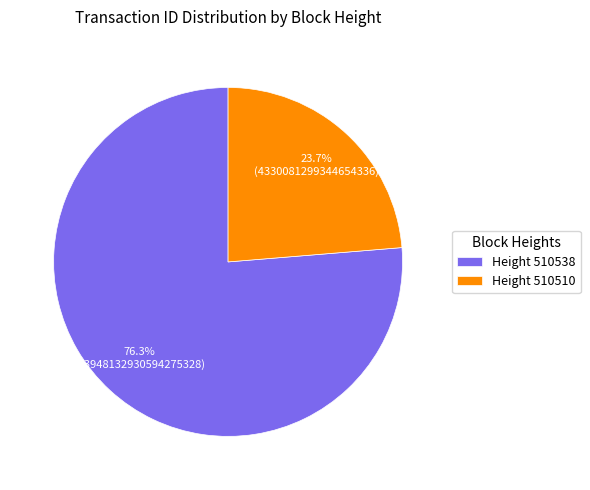

Rank the categories by value from lowest to highest.

Height 510510, Height 510538